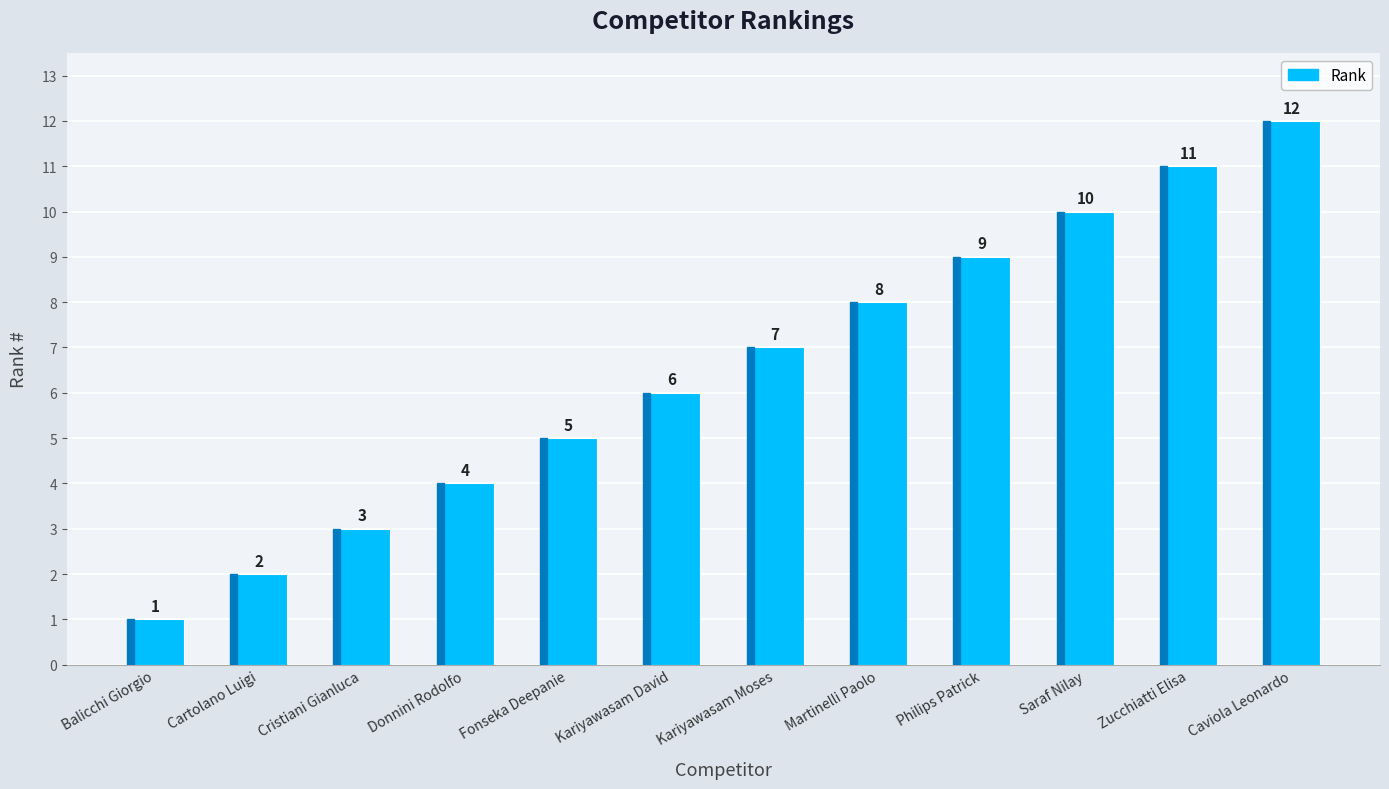

At which label is the value closest to 6?

Kariyawasam David